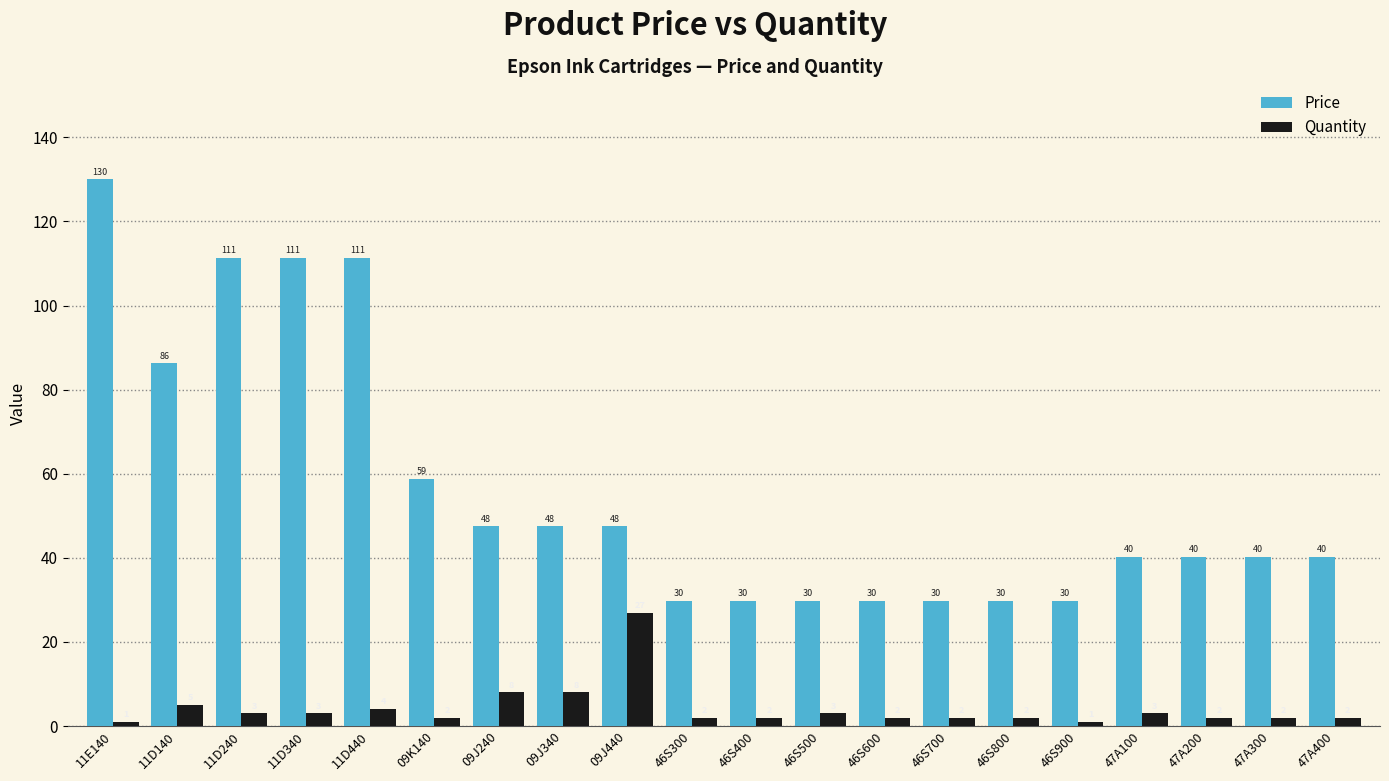

Which series changed the most between 11D140 and 46S800?

Price